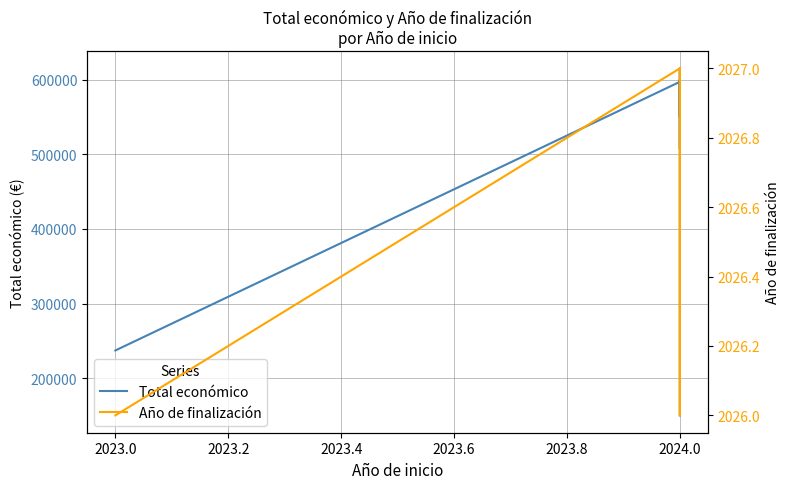

Is it true that Año de finalización equals 2027 at 2024.0?

True